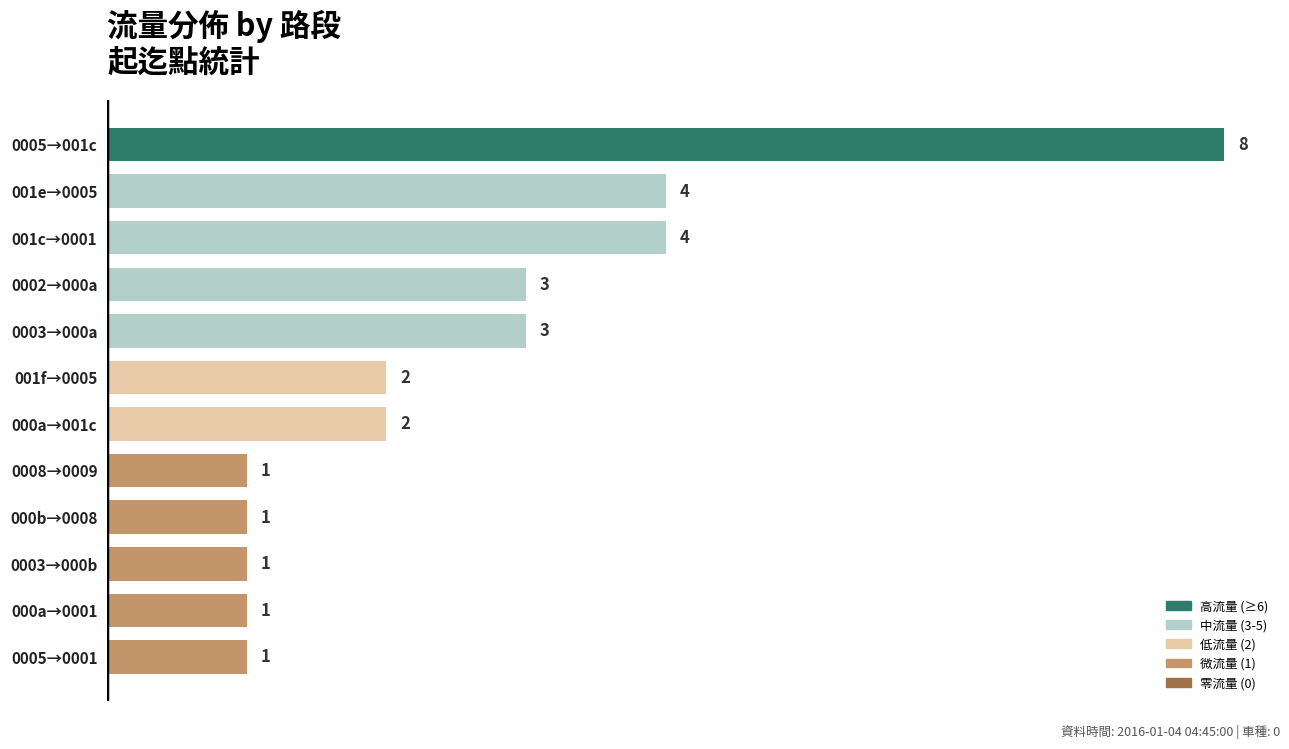

Reading bottom to top, list all the values displayed in this chart.

1	1	1	1	1	2	2	3	3	4	4	8